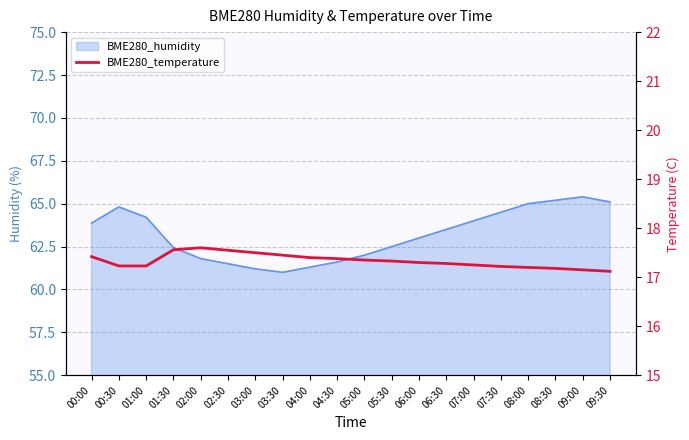

At which category does the chart reach its minimum across all series?

09:30